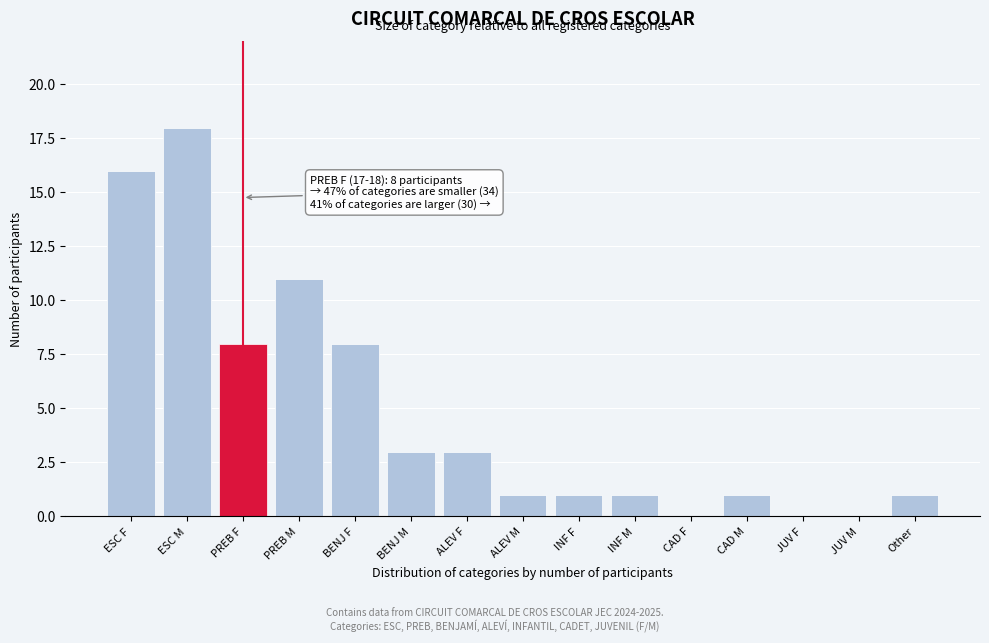

Approximately how many times larger is the value at INF M compared to ALEV F?

0.3